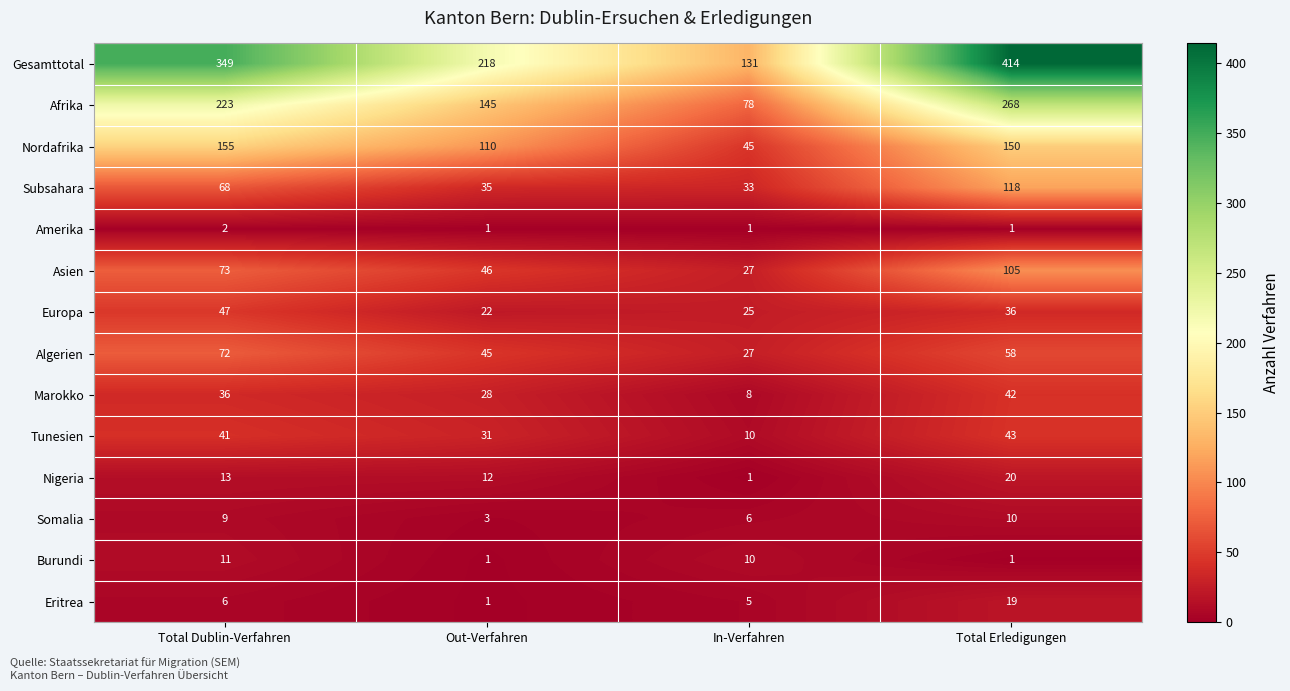

How many series are shown in this chart?

14